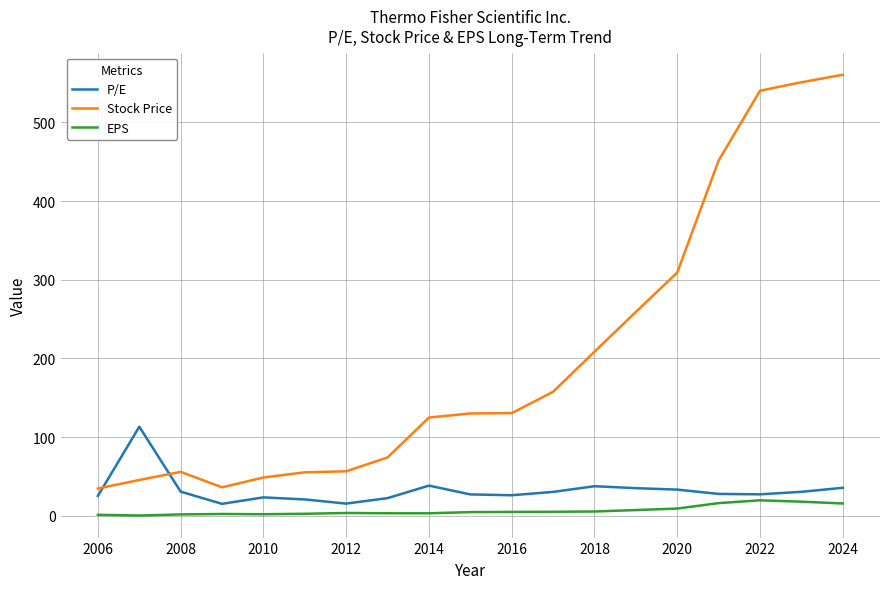

Does the chart display data point markers on the line(s)?

No